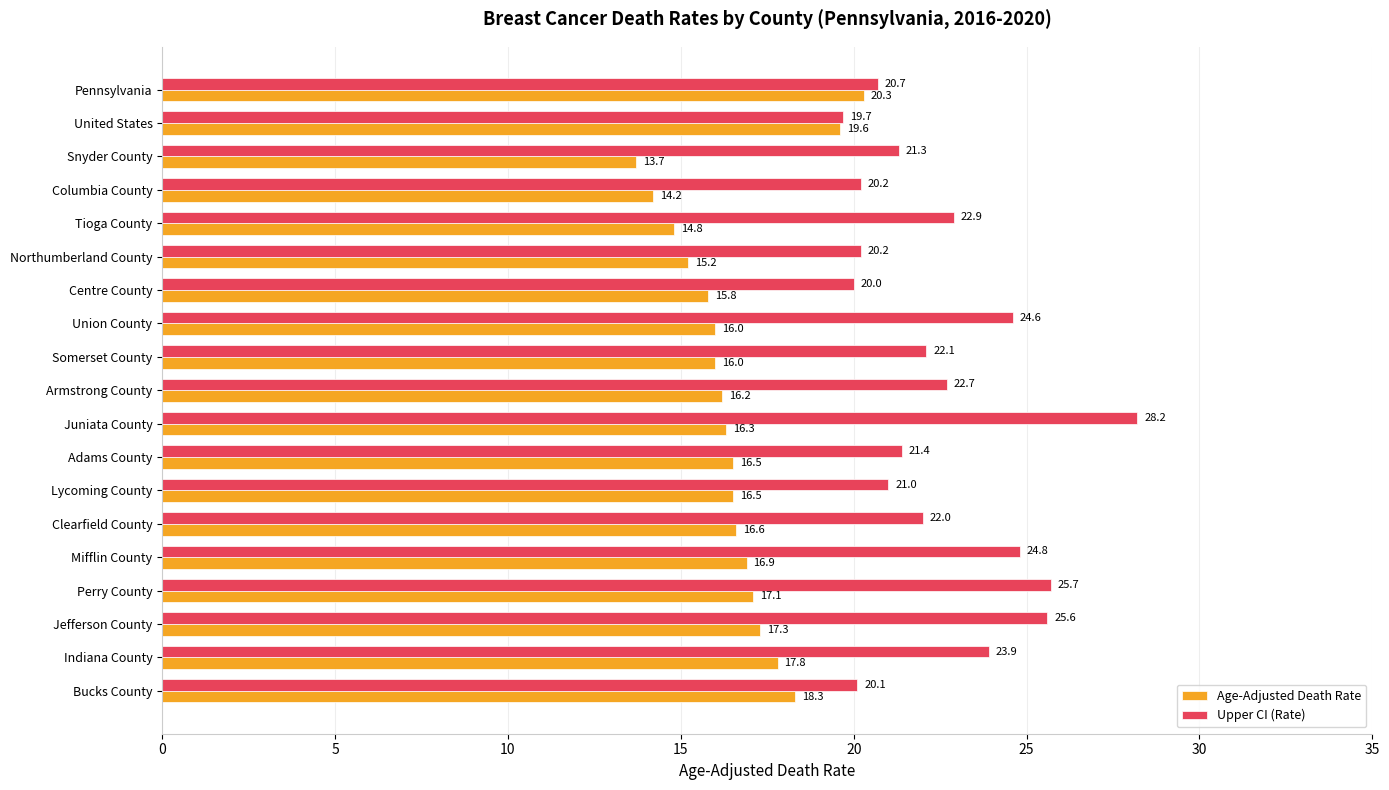

The Upper CI (Rate) series shows 21.3 at Snyder County. True or false?

True